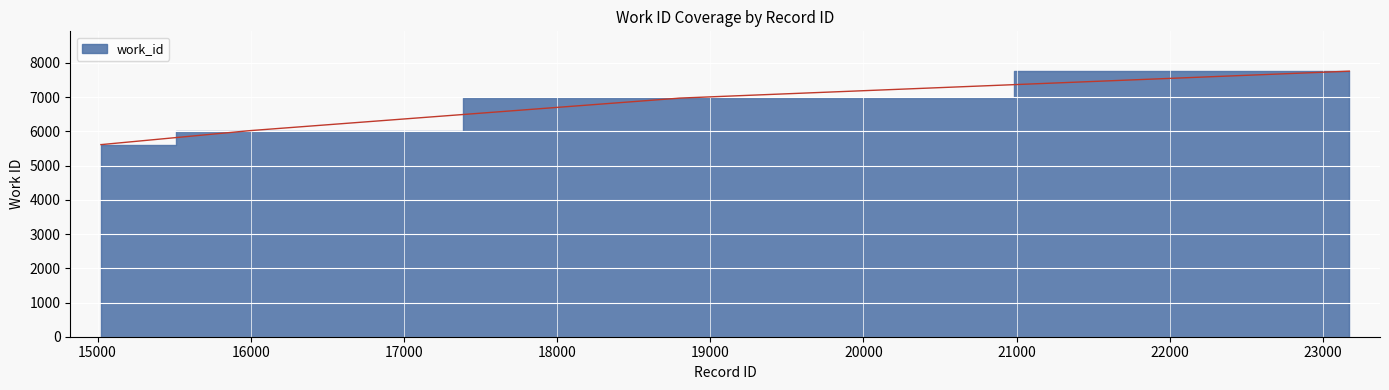

True or false: there are more than 1 points higher than both neighbors.

False